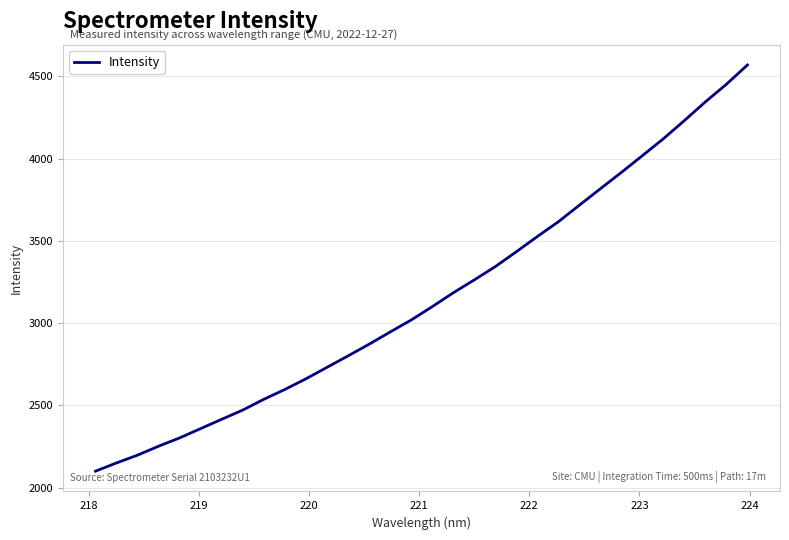

Is this an area chart (filled region under the line)?

No